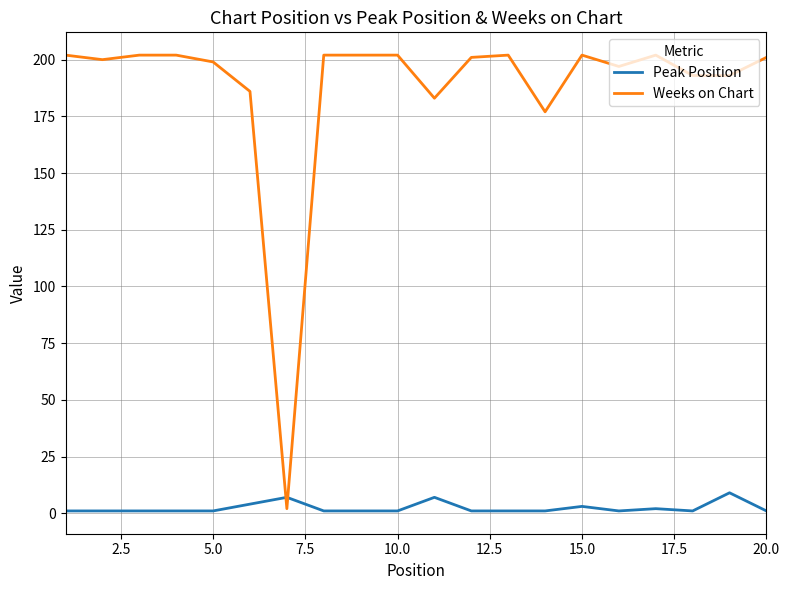

Count the number of categories in the chart.

20